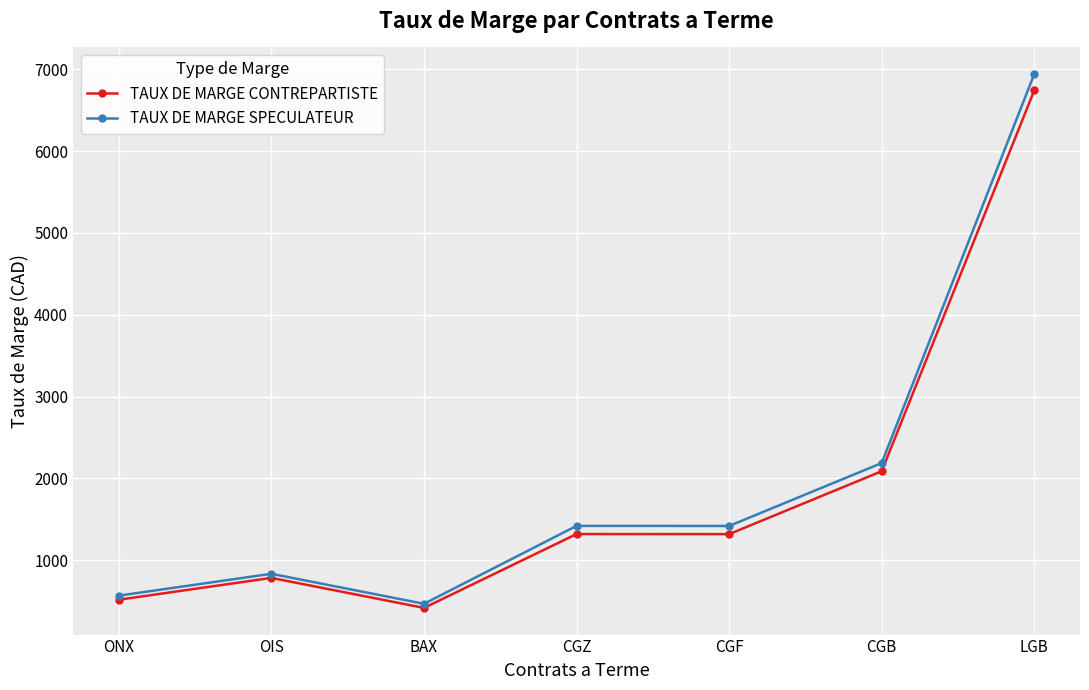

What is the label of the 2nd point from the left?

OIS